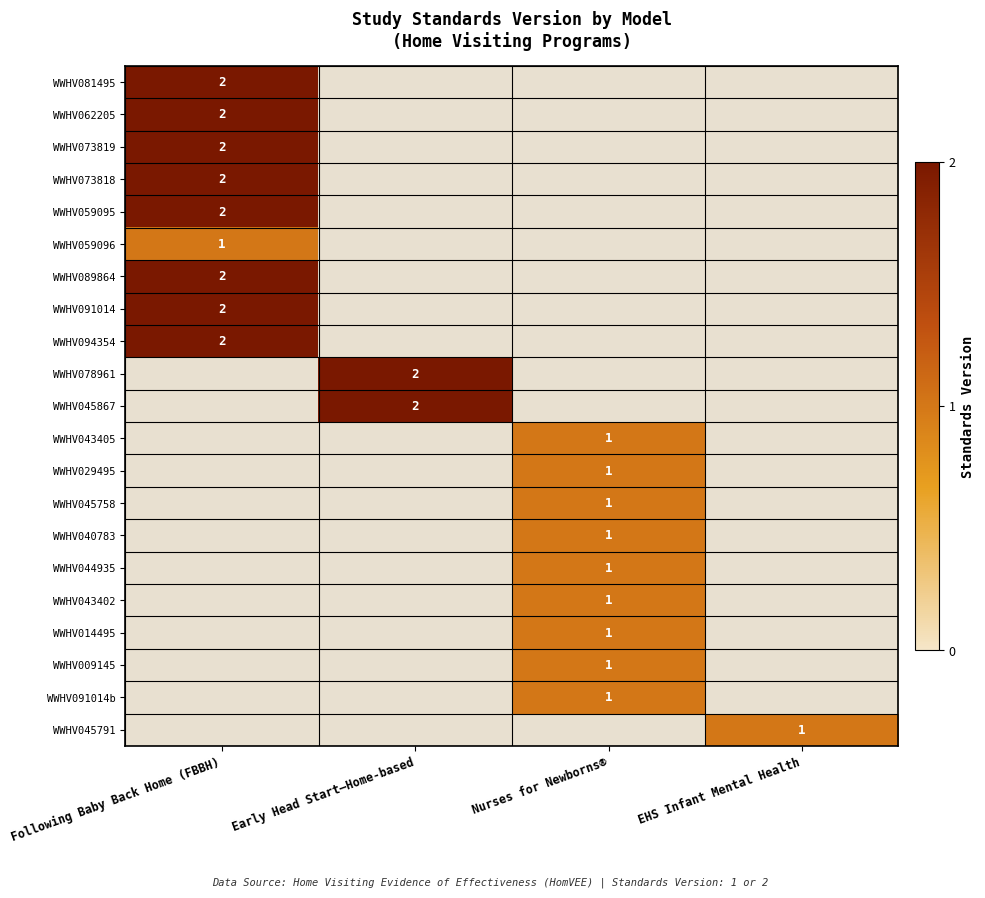

What is the spread (max minus min) of values at EHS Infant Mental Health?

1